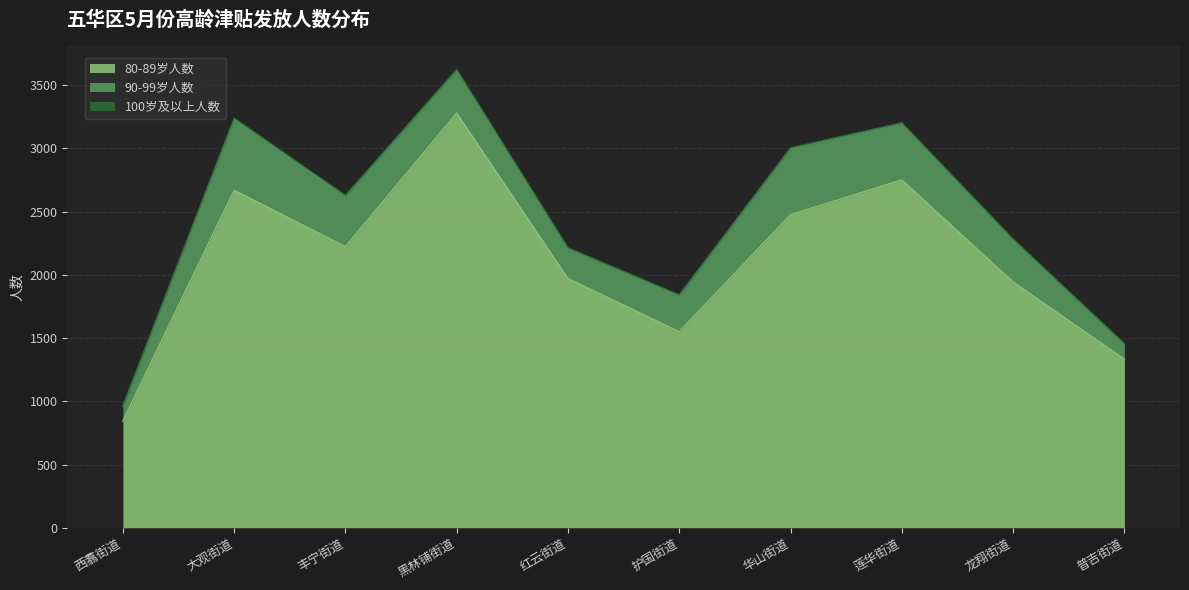

What is the label of the 9th point from the left?

龙翔街道